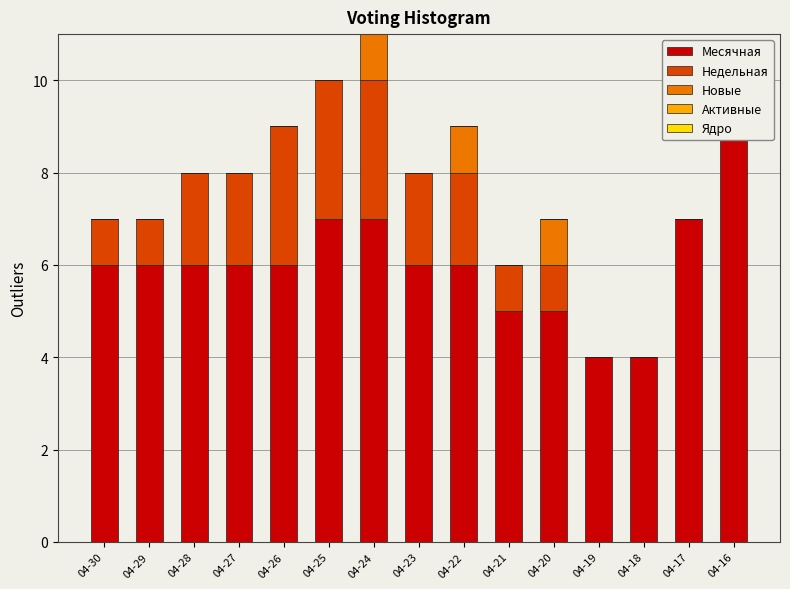

What is the maximum value shown in the chart?

9